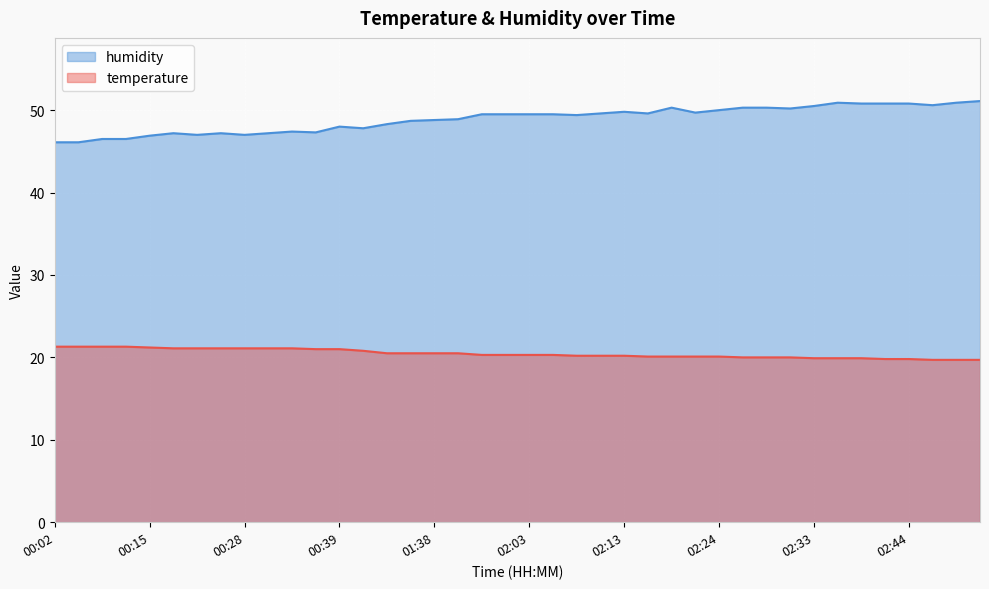

Rank the categories by temperature value from highest to lowest.

00:02, 00:05, 00:10, 00:13, 00:15, 00:18, 00:21, 00:23, 00:28, 00:31, 00:34, 00:36, 00:39, 01:00, 01:30, 01:33, 01:38, 01:41, 01:58, 02:01, 02:03, 02:06, 02:08, 02:11, 02:13, 02:16, 02:19, 02:21, 02:24, 02:26, 02:29, 02:31, 02:33, 02:36, 02:39, 02:41, 02:44, 02:46, 02:49, 02:51